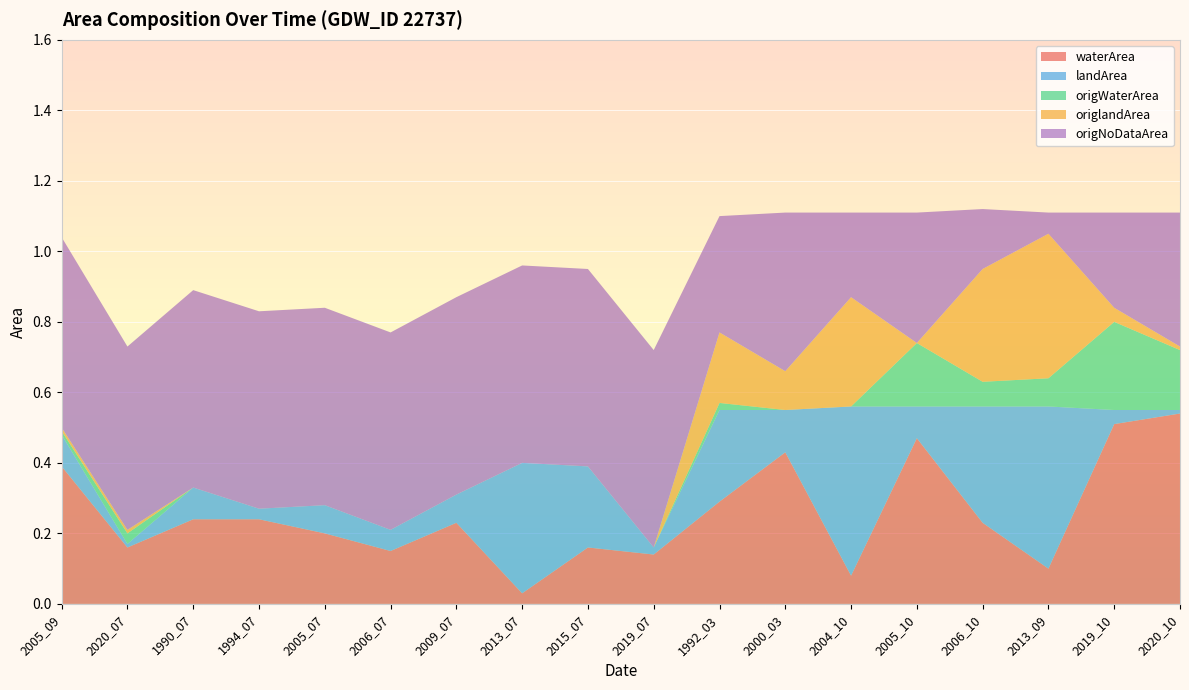

Reading left to right, transcribe all the data shown in this chart.

waterArea: 2005_09=0.4	2020_07=0.2	1990_07=0.2	1994_07=0.2	2005_07=0.2	2006_07=0.1	2009_07=0.2	2013_07=0.0	2015_07=0.2	2019_07=0.1	1992_03=0.3	2000_03=0.4	2004_10=0.1	2005_10=0.5	2006_10=0.2	2013_09=0.1	2019_10=0.5	2020_10=0.5
landArea: 2005_09=0.1	2020_07=0.0	1990_07=0.1	1994_07=0.0	2005_07=0.1	2006_07=0.1	2009_07=0.1	2013_07=0.4	2015_07=0.2	2019_07=0.0	1992_03=0.3	2000_03=0.1	2004_10=0.5	2005_10=0.1	2006_10=0.3	2013_09=0.5	2019_10=0.0	2020_10=0.0
origWaterArea: 2005_09=0.0	2020_07=0.0	1990_07=0.0	1994_07=0.0	2005_07=0.0	2006_07=0.0	2009_07=0.0	2013_07=0.0	2015_07=0.0	2019_07=0.0	1992_03=0.0	2000_03=0.0	2004_10=0.0	2005_10=0.2	2006_10=0.1	2013_09=0.1	2019_10=0.2	2020_10=0.2
origlandArea: 2005_09=0.0	2020_07=0.0	1990_07=0.0	1994_07=0.0	2005_07=0.0	2006_07=0.0	2009_07=0.0	2013_07=0.0	2015_07=0.0	2019_07=0.0	1992_03=0.2	2000_03=0.1	2004_10=0.3	2005_10=0.0	2006_10=0.3	2013_09=0.4	2019_10=0.0	2020_10=0.0
origNoDataArea: 2005_09=0.5	2020_07=0.5	1990_07=0.6	1994_07=0.6	2005_07=0.6	2006_07=0.6	2009_07=0.6	2013_07=0.6	2015_07=0.6	2019_07=0.6	1992_03=0.3	2000_03=0.5	2004_10=0.2	2005_10=0.4	2006_10=0.2	2013_09=0.1	2019_10=0.3	2020_10=0.4